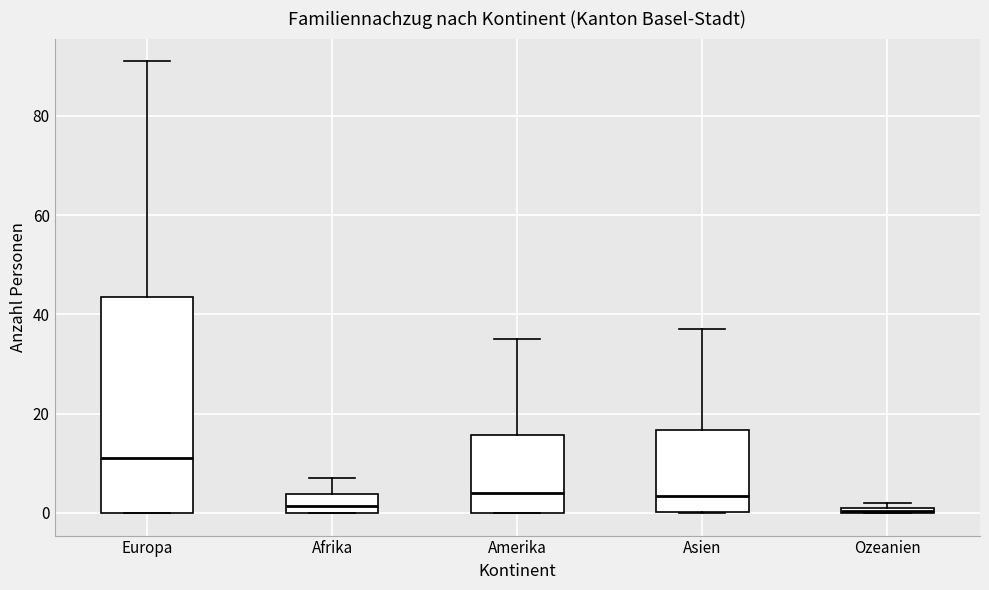

Which box has the highest median line?

Europa